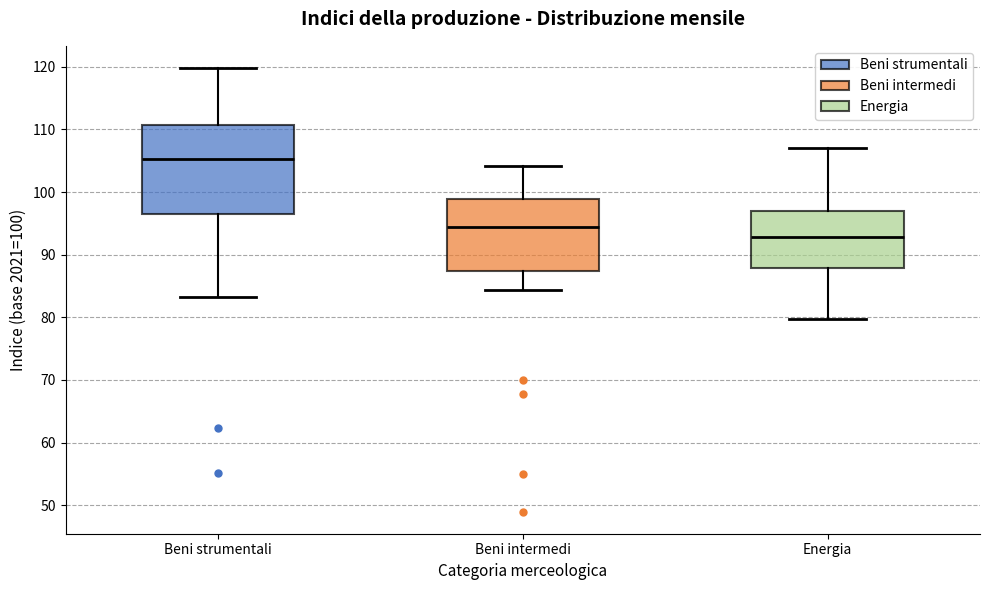

Reading left to right, transcribe this box plot: for each box, give where its median line is, the range the box spans, and where its two whiskers end, as read against the y-axis. The values are not printed on the chart, so give them approximately, as read against the axis.

Beni strumentali: median 105, box 97 to 111, whiskers 83 to 120
Beni intermedi: median 94, box 87 to 99, whiskers 84 to 104
Energia: median 93, box 88 to 97, whiskers 80 to 107